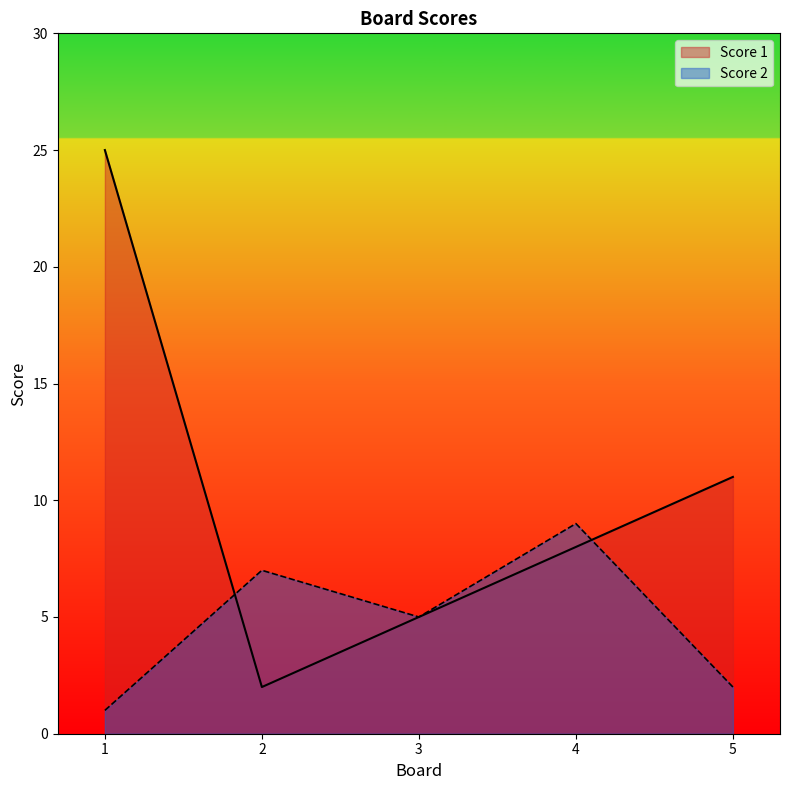

Where is Score 2 nearest to the value 5?

3